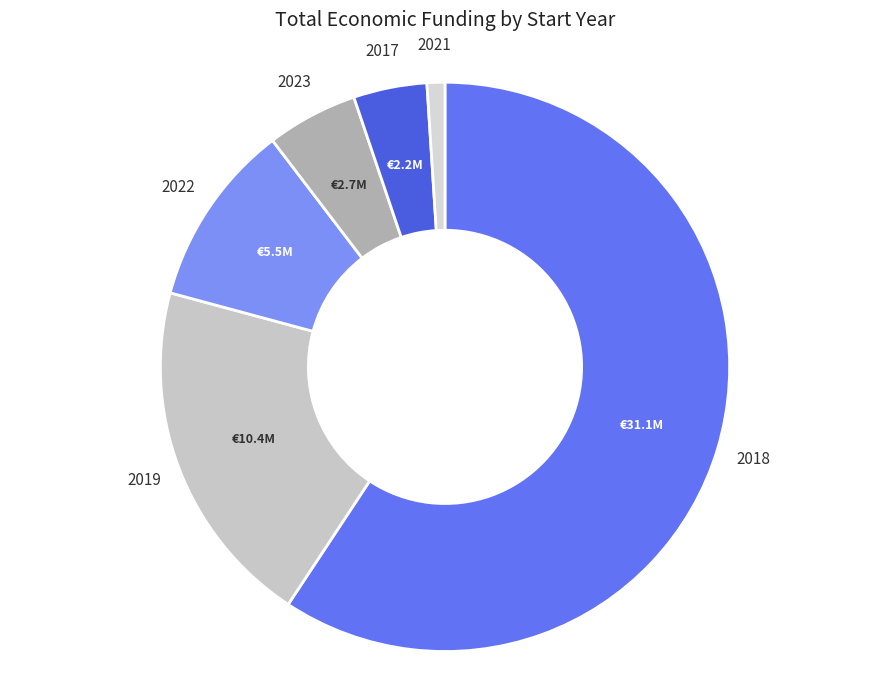

How many slices are in this pie chart?

6